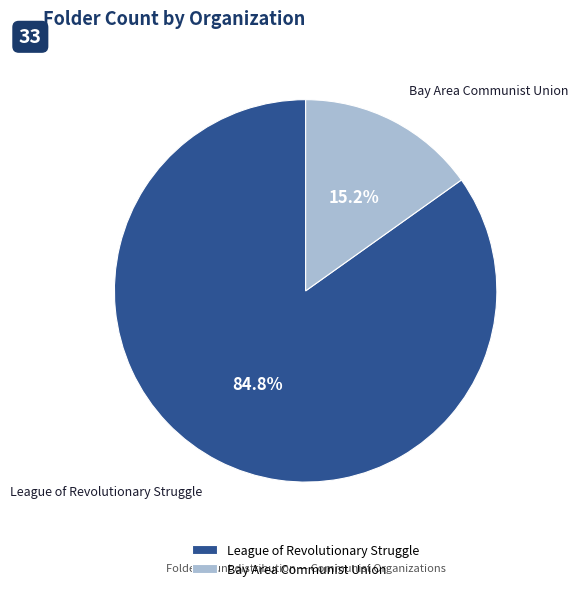

Which slice is the smallest?

Bay Area Communist Union